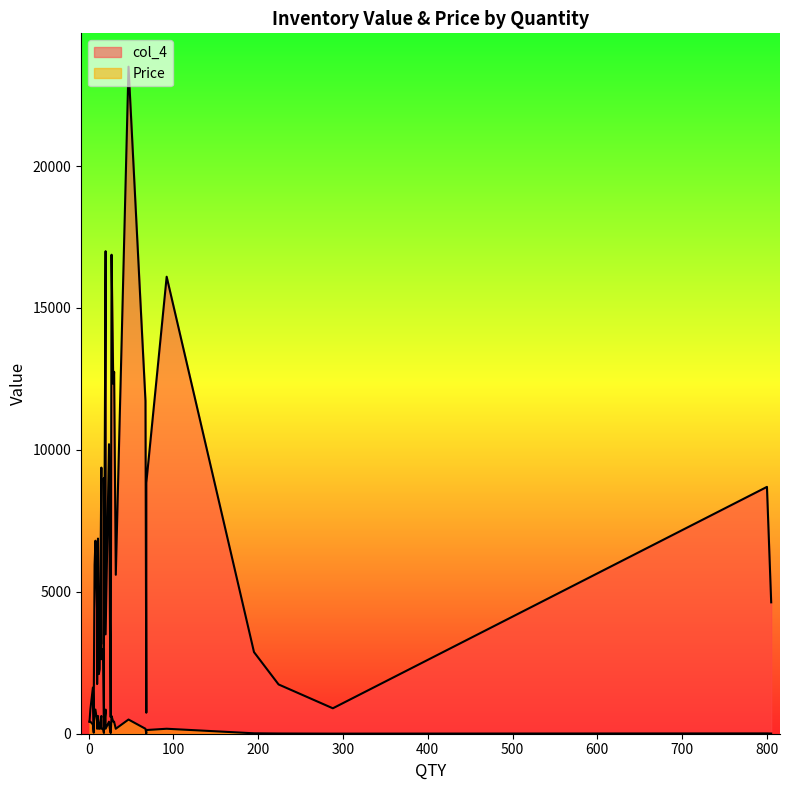

What is the label of the 33rd point from the right?

68